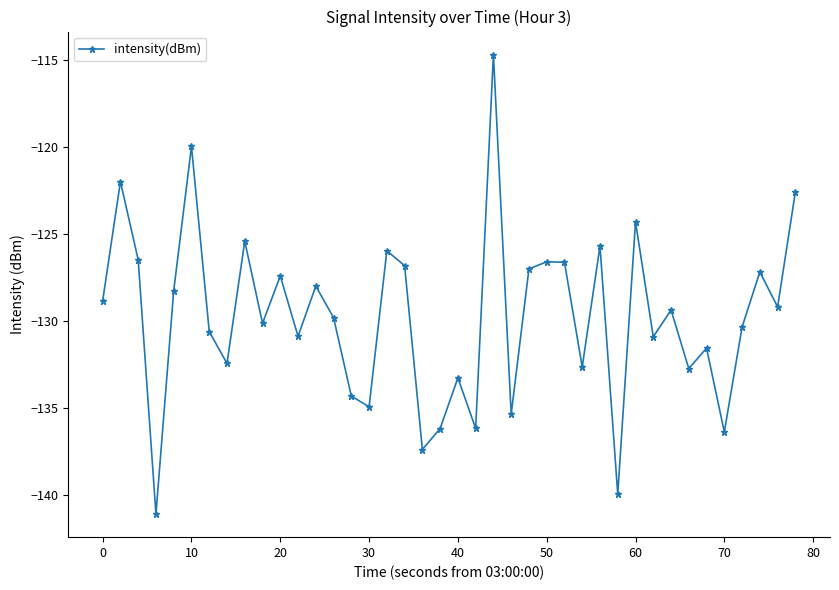

What is the difference between the maximum and minimum values?

26.5